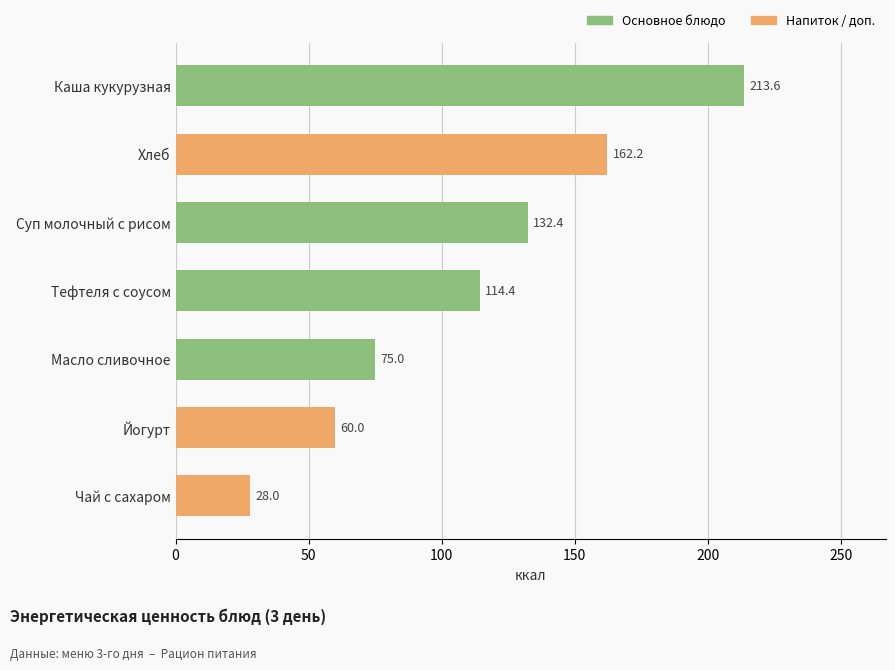

Are the bars grouped side by side (vs. stacked)?

No